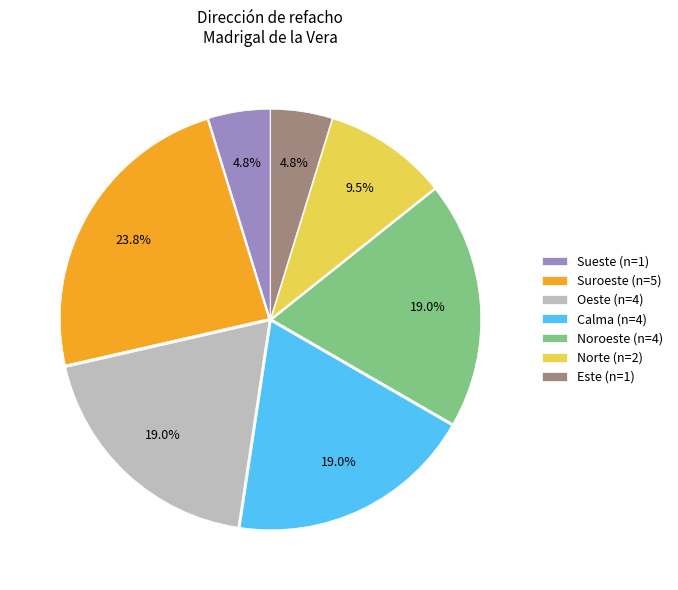

What percentage is NOT represented by Noroeste (n=4)?

81.0%